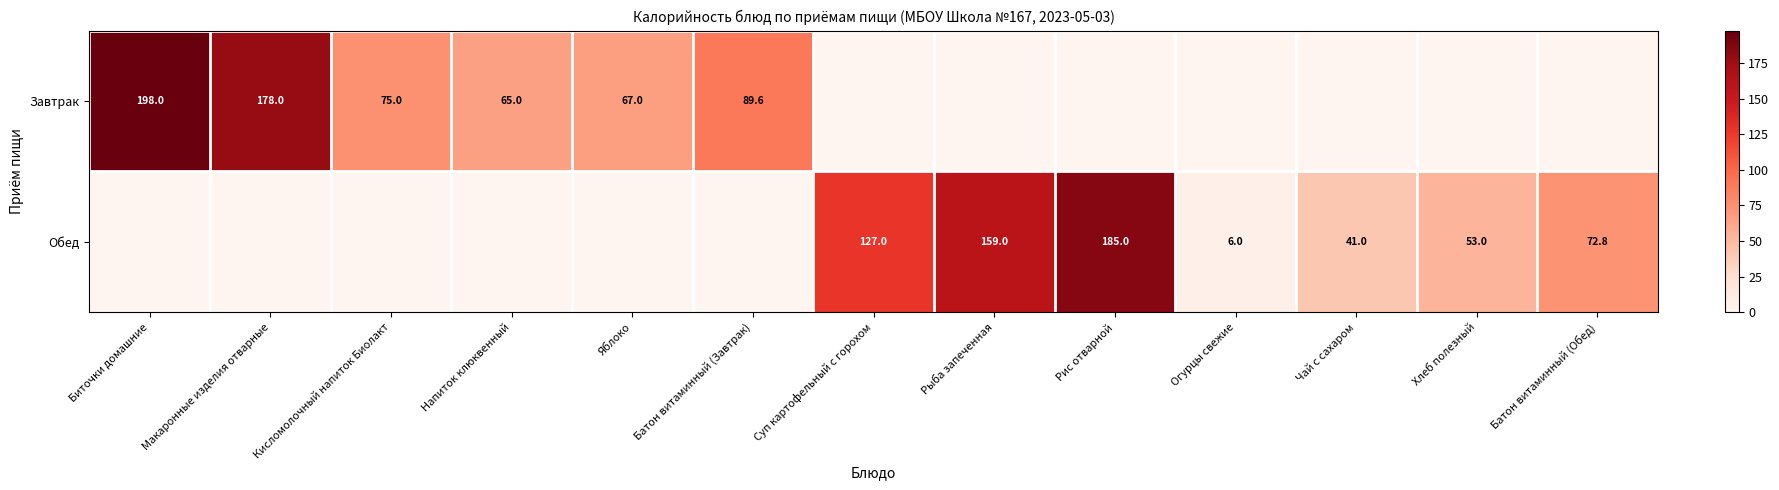

The Завтрак series shows 266.8 at Биточки домашние. True or false?

False